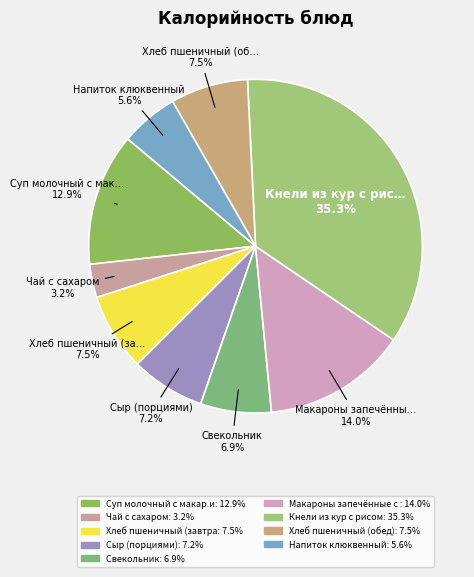

What is the smallest slice in the pie chart?

Чай с сахаром